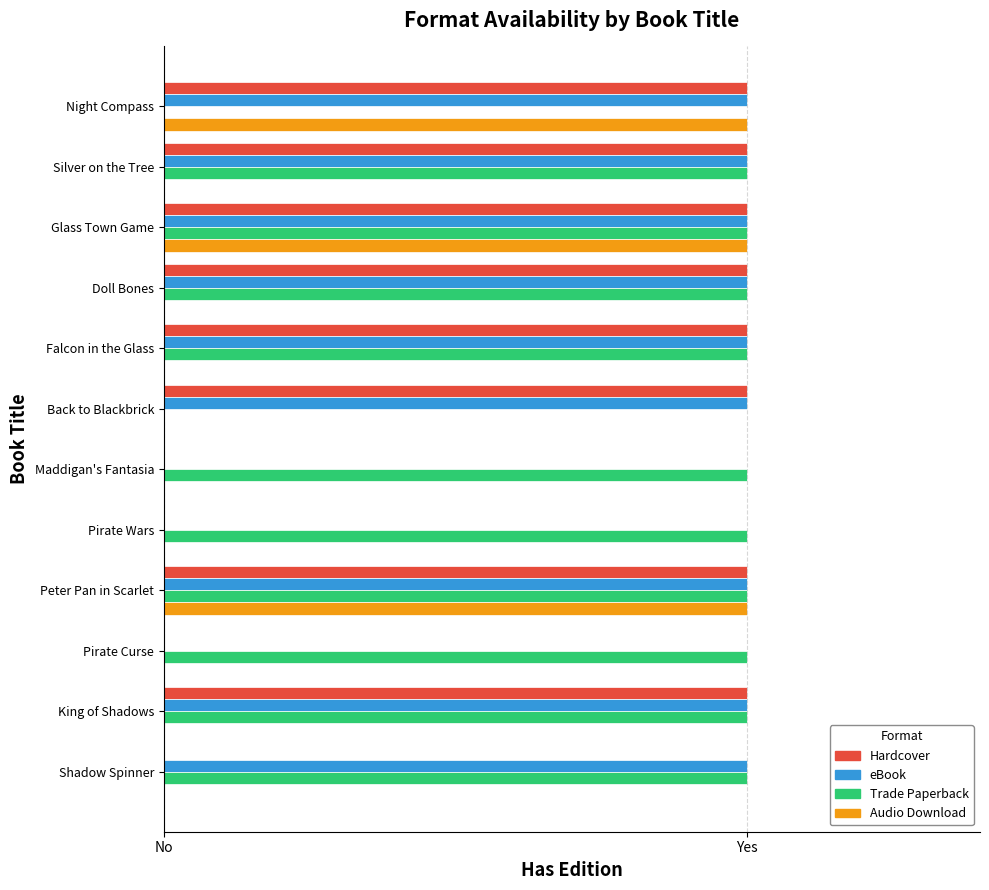

What are all the series names shown in the legend?

Hardcover, eBook, Trade Paperback, Audio Download